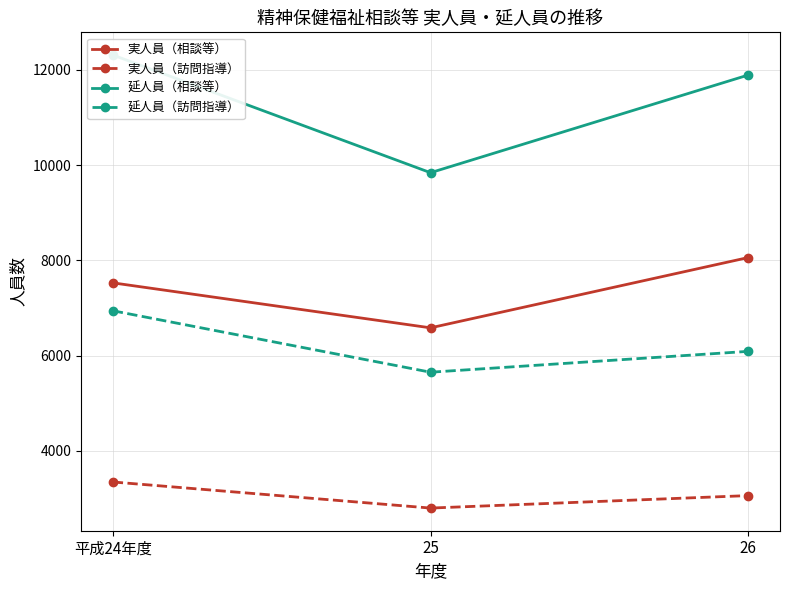

Which series changed the most between 平成24年度 and 25?

延人員（相談等）